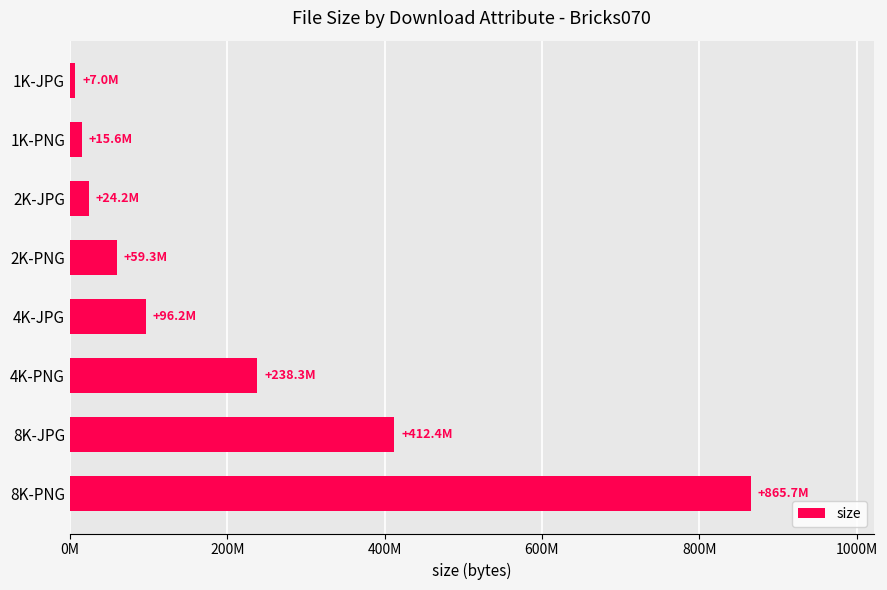

List the labels in order of value, largest first.

8K-PNG, 8K-JPG, 4K-PNG, 4K-JPG, 2K-PNG, 2K-JPG, 1K-PNG, 1K-JPG